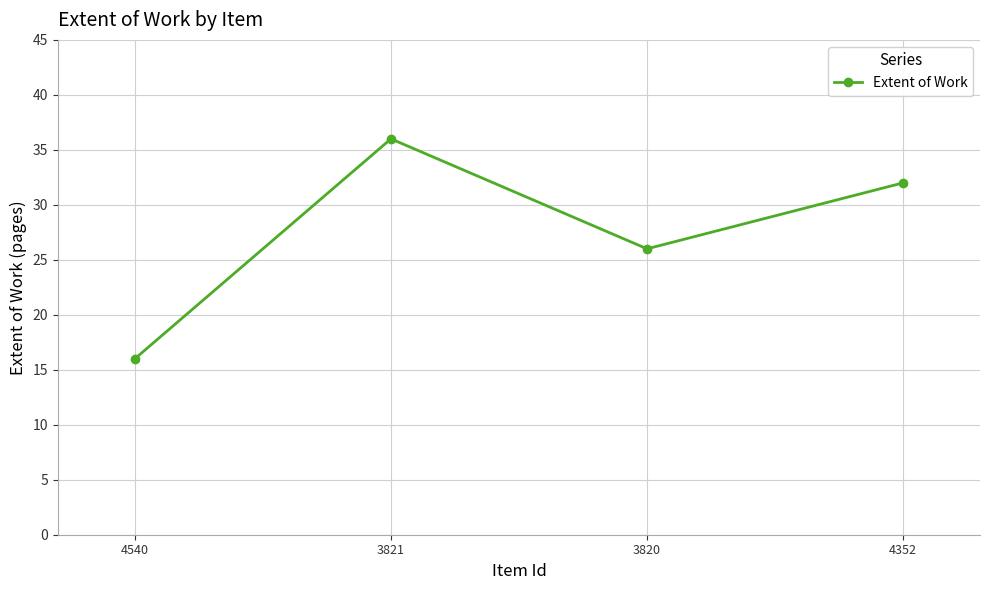

What is the sum of all values?

110